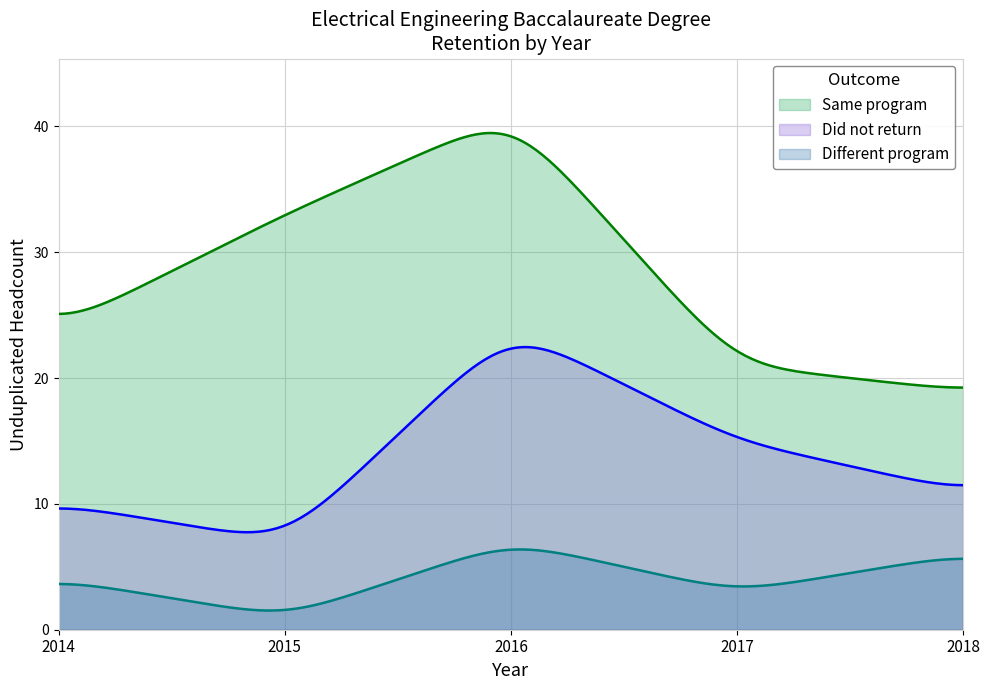

Rank the categories by Different program value from highest to lowest.

2016, 2018, 2014, 2017, 2015